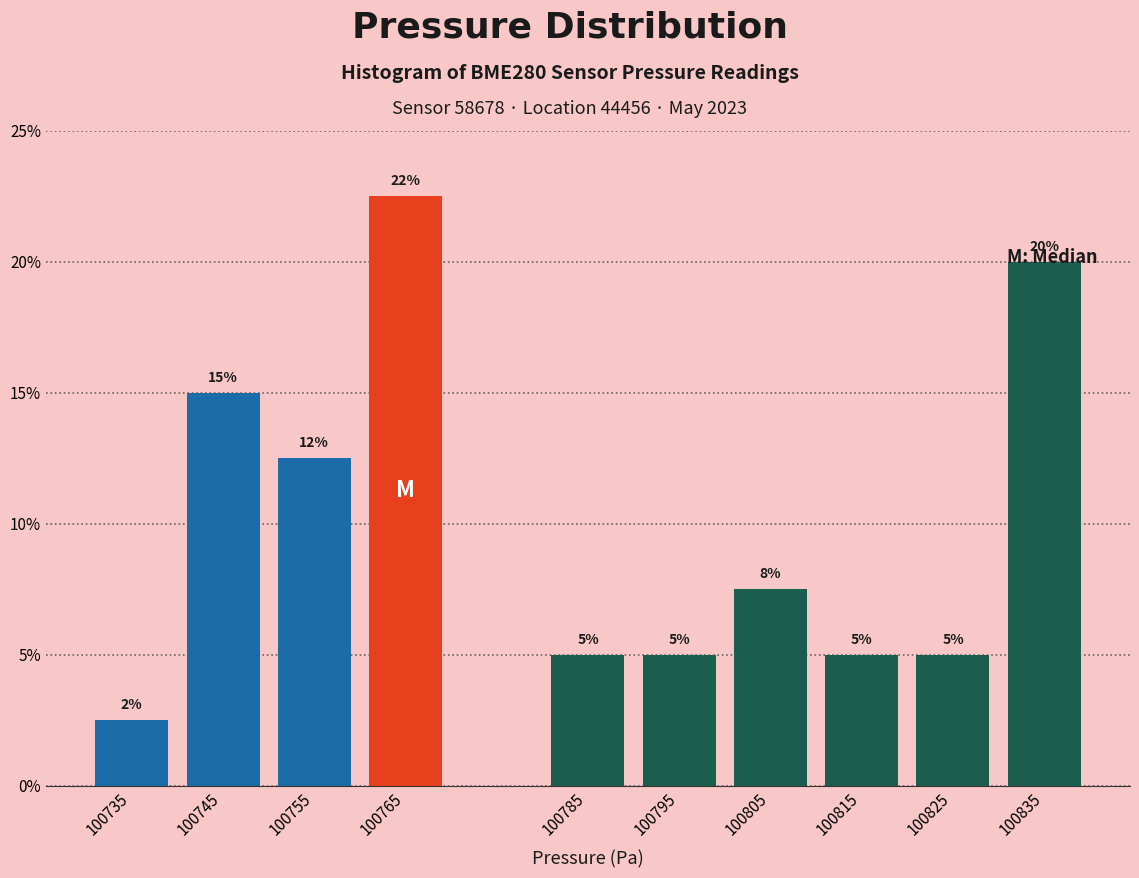

Which range on the x-axis has the tallest bar?

100760 to 100770